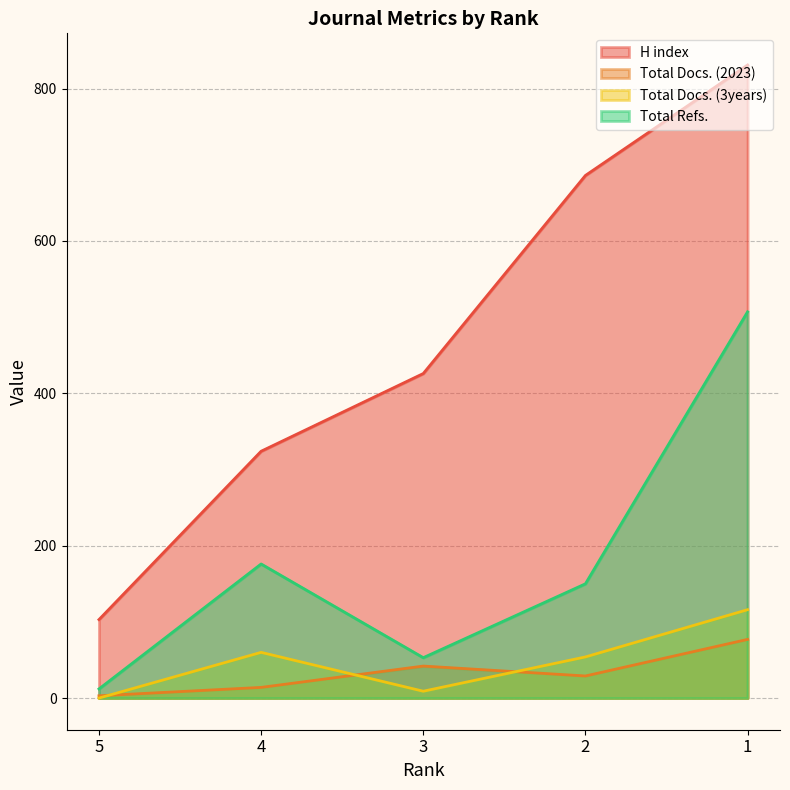

In Total Refs., how many points are higher than both neighbors (excluding endpoints)?

1